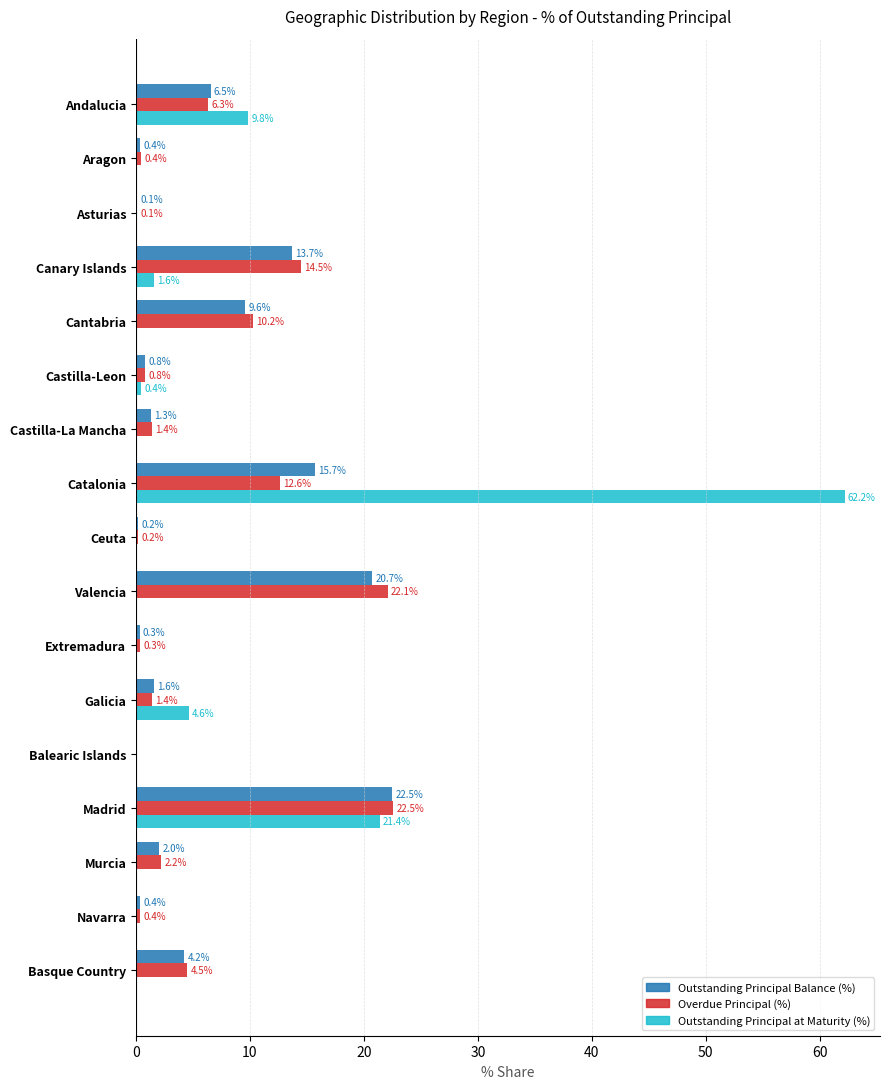

At which category is the sum across all series the highest?

Catalonia